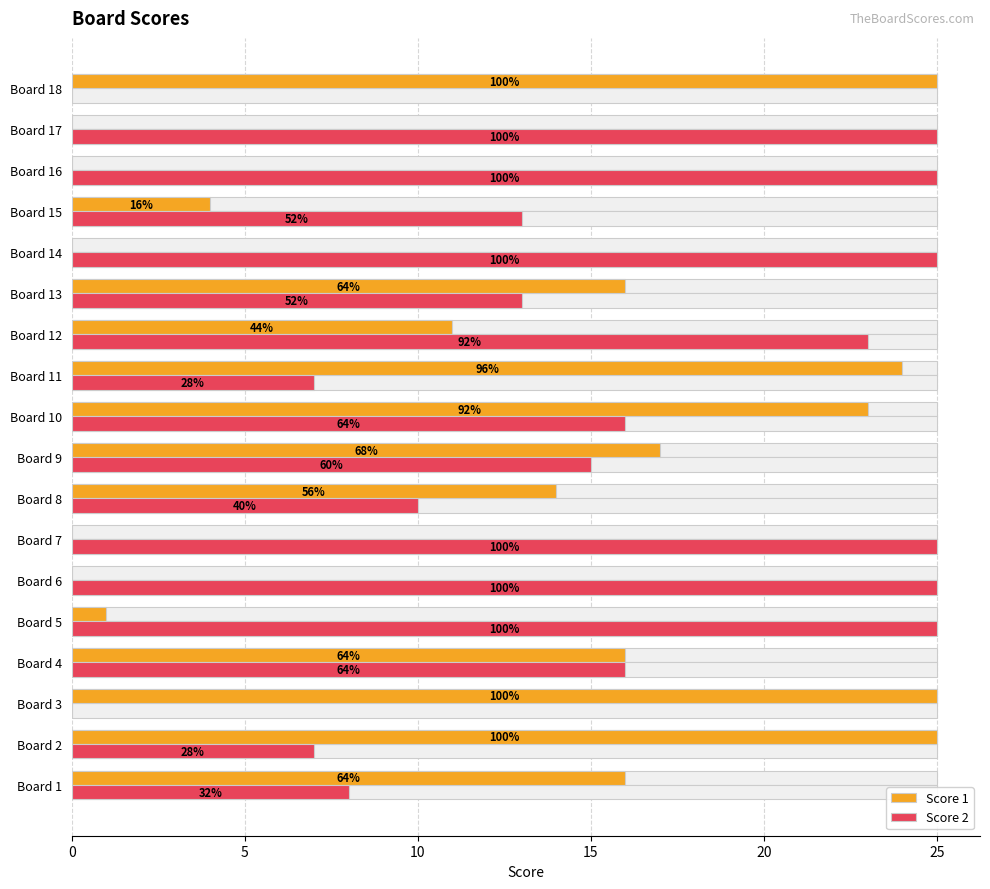

Reading left to right, transcribe all the data shown in this chart.

Score 1: 16	25	25	16	1	0	0	14	17	23	24	11	16	0	4	0	0	25
Score 2: 8	7	0	16	25	25	25	10	15	16	7	23	13	25	13	25	25	0